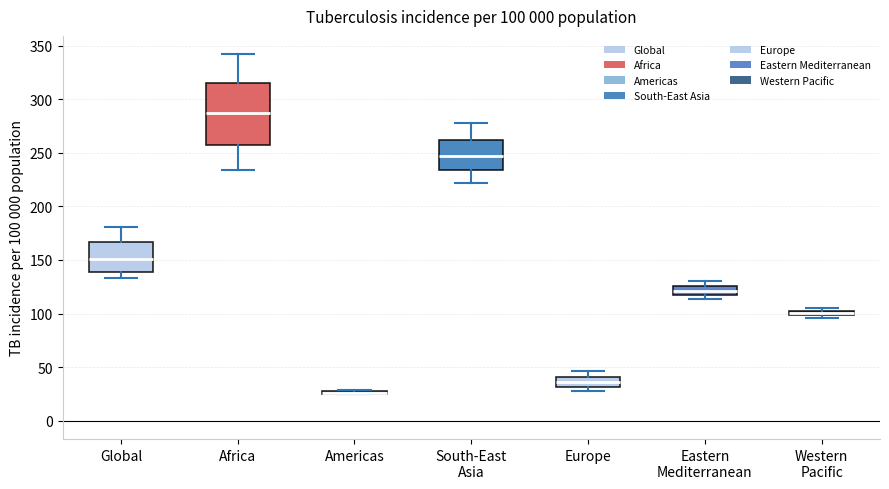

Which box is the tallest, from its lower edge to its upper edge?

Africa